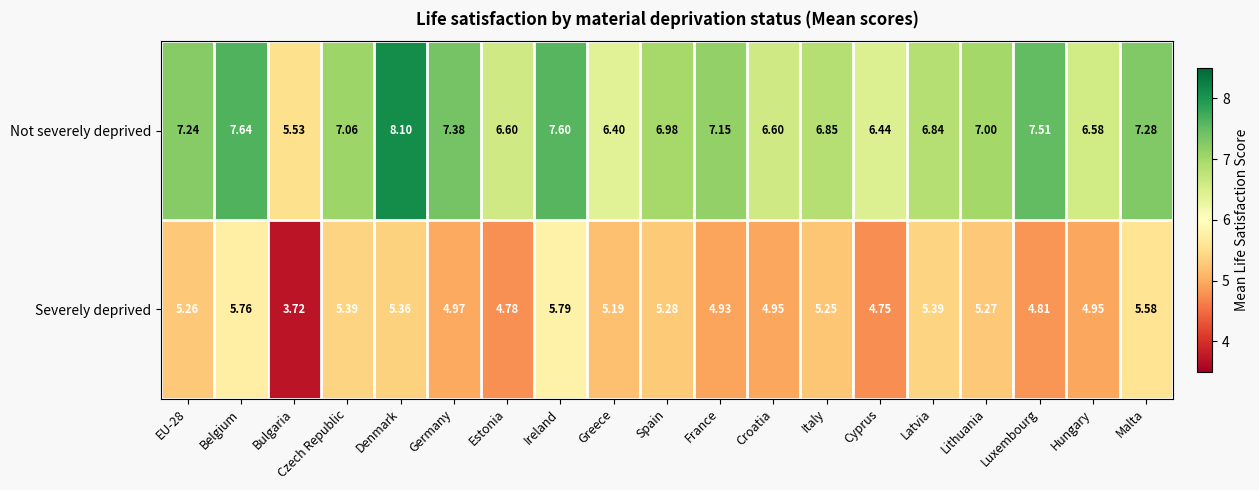

List the series in order of their peak value, highest first.

Not severely deprived, Severely deprived